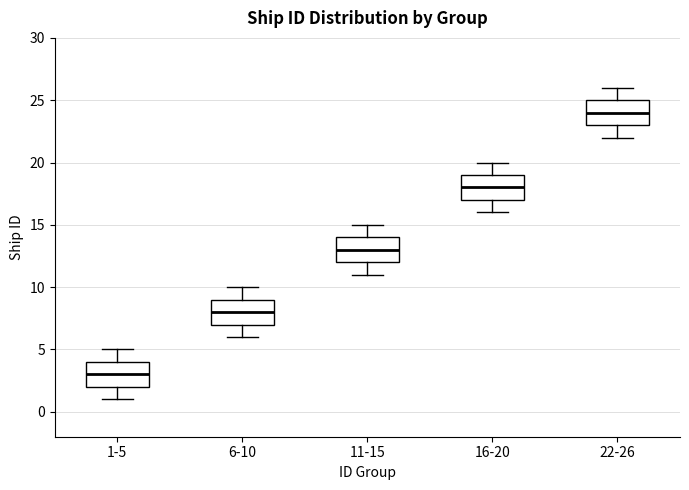

Reading left to right, transcribe this box plot: for each box, give where its median line is, the range the box spans, and where its two whiskers end, as read against the y-axis. The values are not printed on the chart, so give them approximately, as read against the axis.

1-5: median 3, box 2 to 4, whiskers 1 to 5
6-10: median 8, box 7 to 9, whiskers 6 to 10
11-15: median 13, box 12 to 14, whiskers 11 to 15
16-20: median 18, box 17 to 19, whiskers 16 to 20
22-26: median 24, box 23 to 25, whiskers 22 to 26